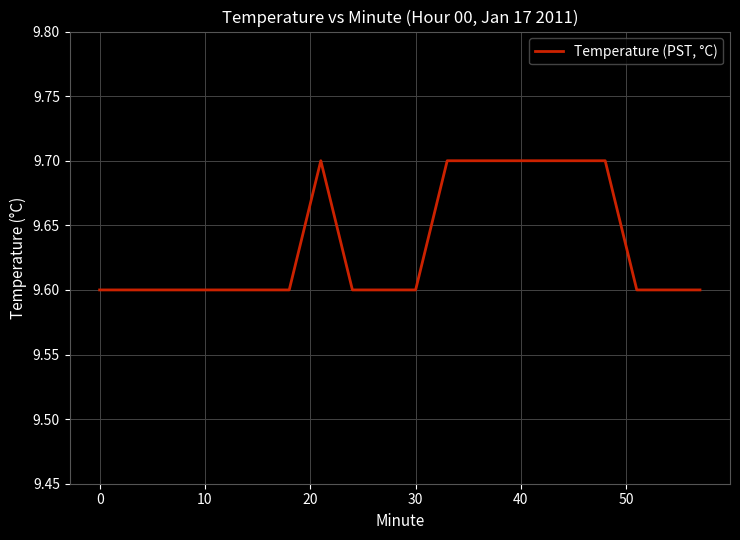

What is the greatest value displayed?

9.7